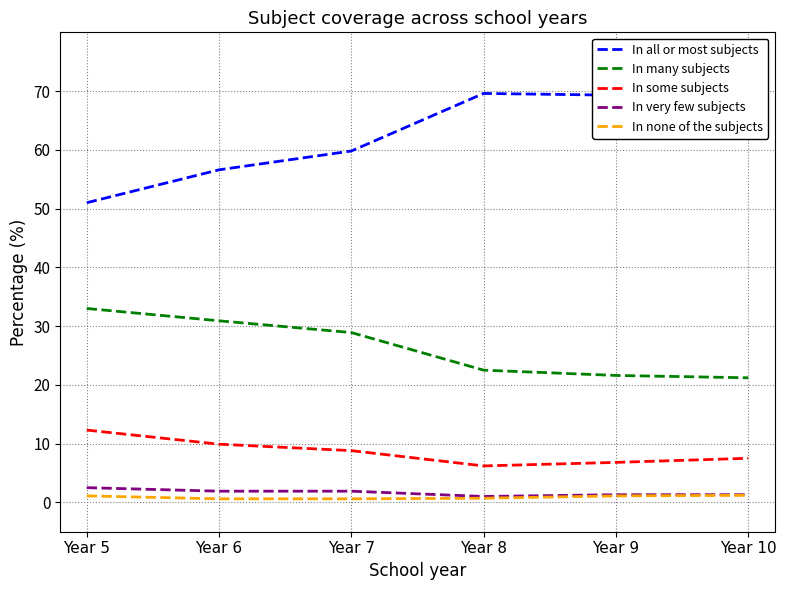

Which series changed the most between Year 5 and Year 6?

In all or most subjects